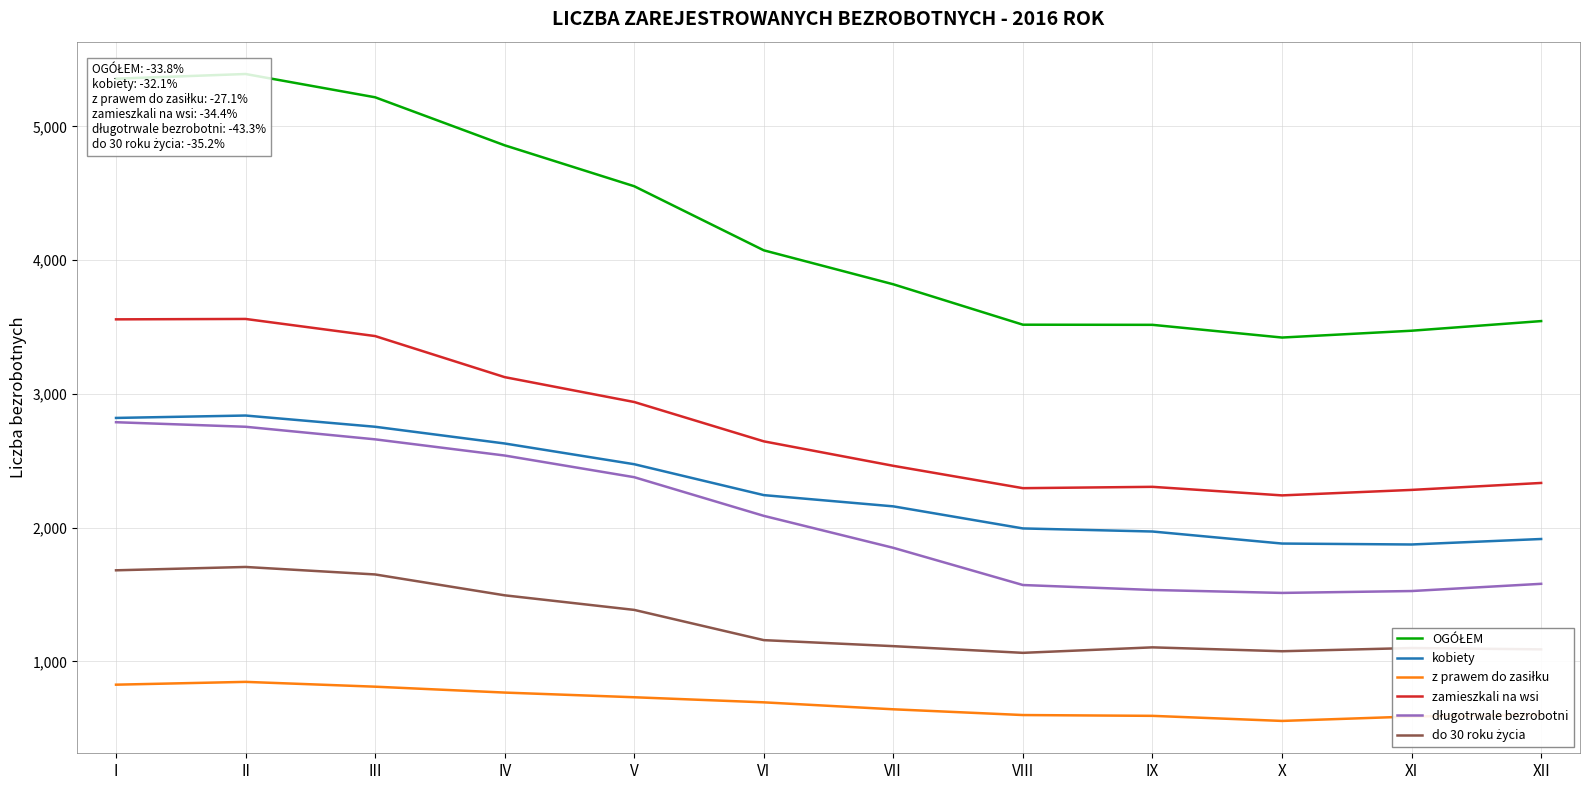

What is the value of the kobiety point at the 4th from the left?

2629